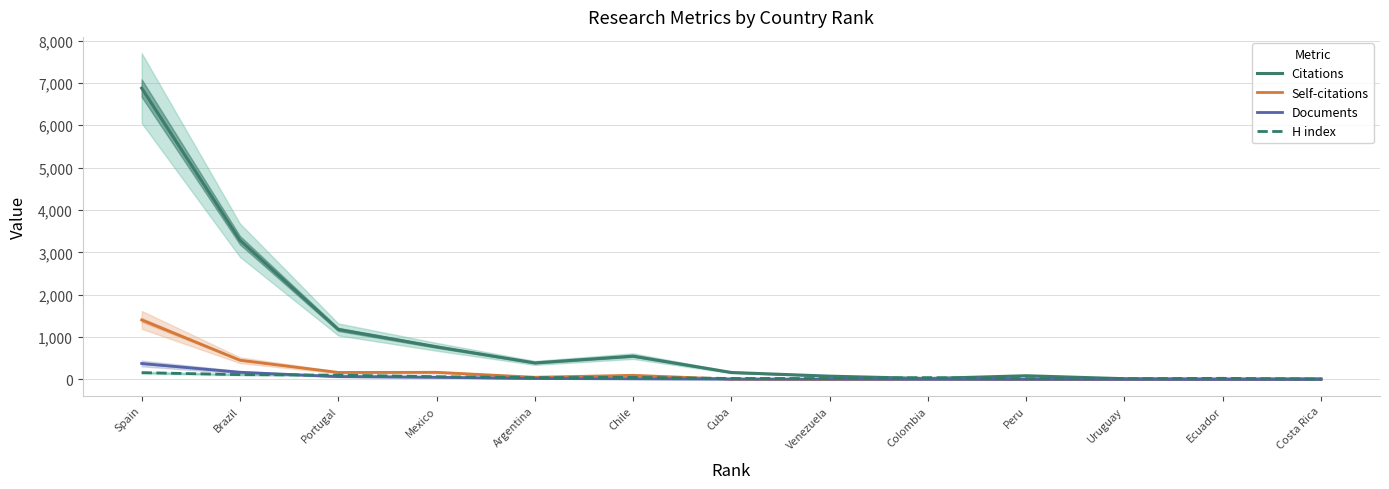

At how many categories does at least one series exceed 4816?

1